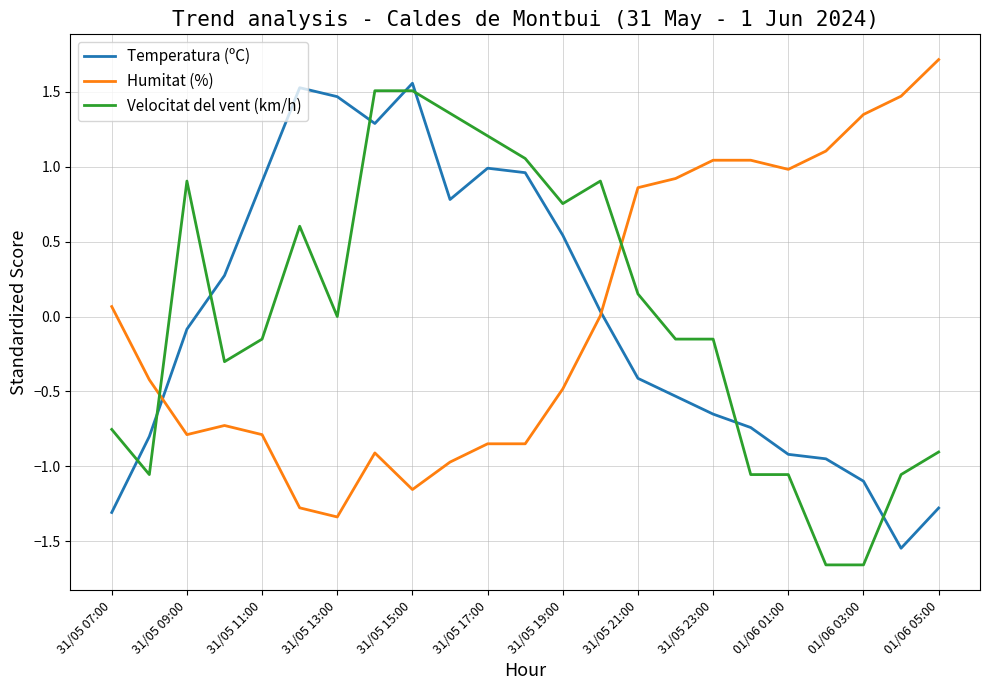

How many lines are shown in the chart?

3